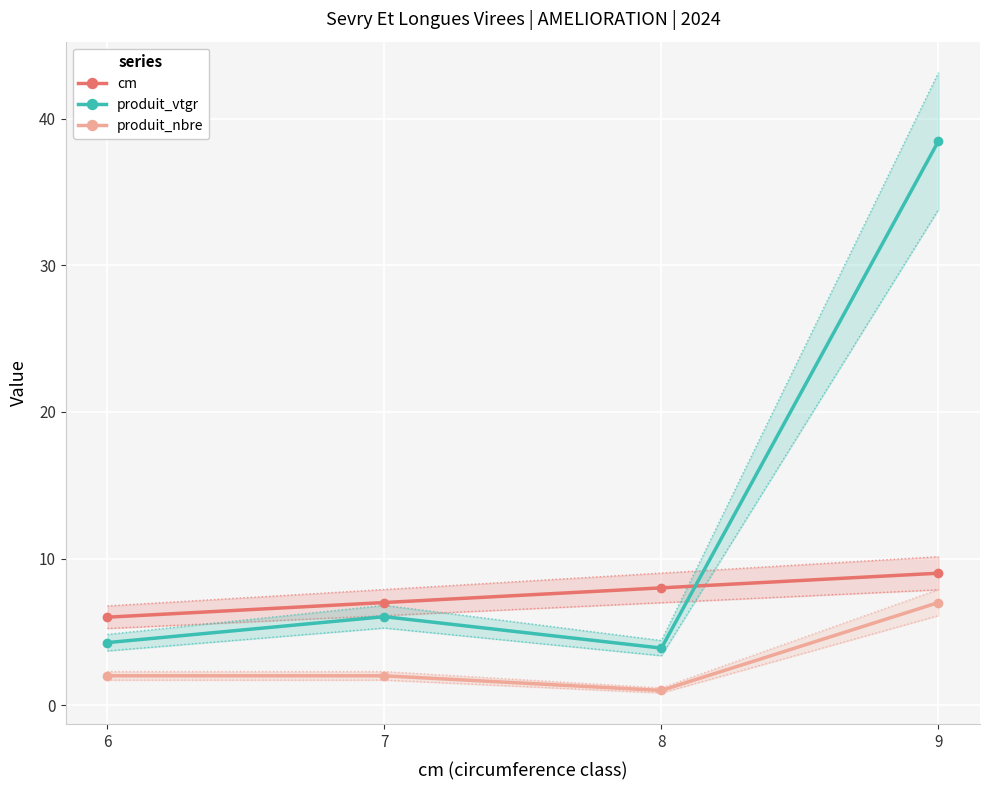

Reading left to right, what are all the values shown in this chart?

cm: 6=6.0	7=7.0	8=8.0	9=9.0
produit_vtgr: 6=4.3	7=6.0	8=3.9	9=38.5
produit_nbre: 6=2.0	7=2.0	8=1.0	9=7.0